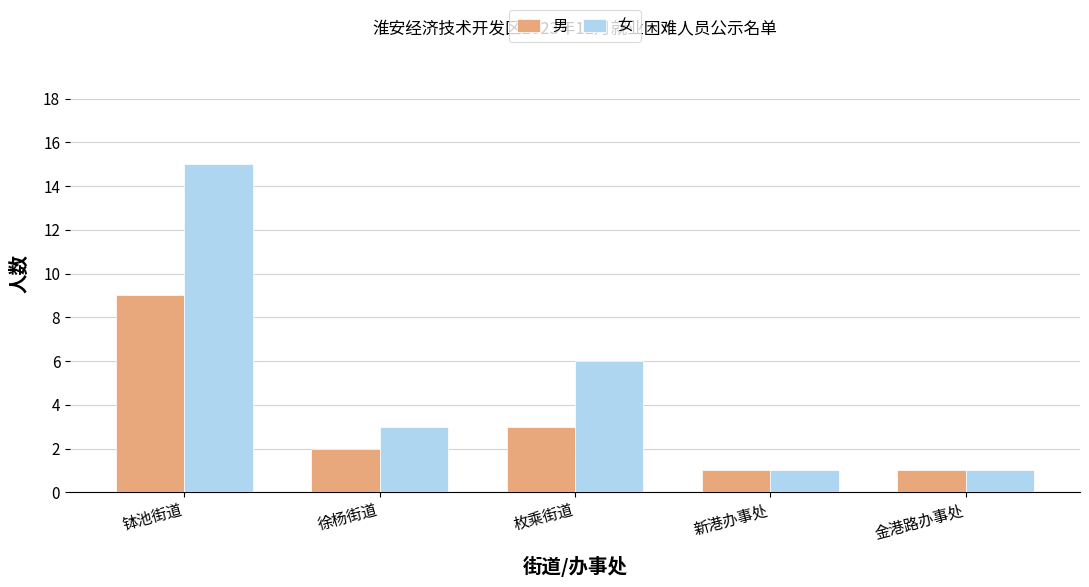

What is the label of the 5th bar from the right?

钵池街道